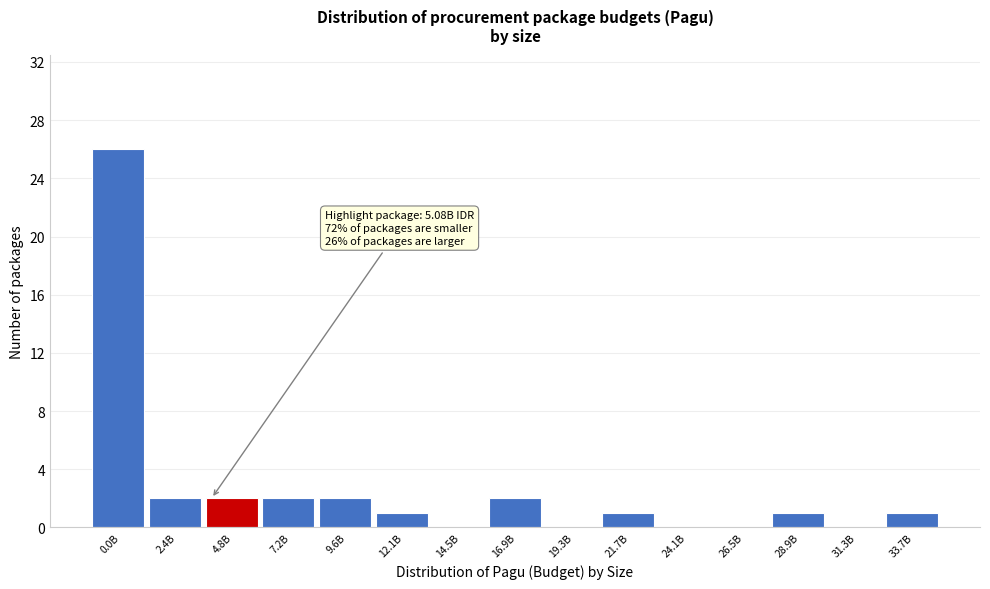

Reading left to right, what are all the values shown in this chart?

0.0B=26	2.4B=2	4.8B=2	7.2B=2	9.6B=2	12.1B=1	14.5B=0	16.9B=2	19.3B=0	21.7B=1	24.1B=0	26.5B=0	28.9B=1	31.3B=0	33.7B=1